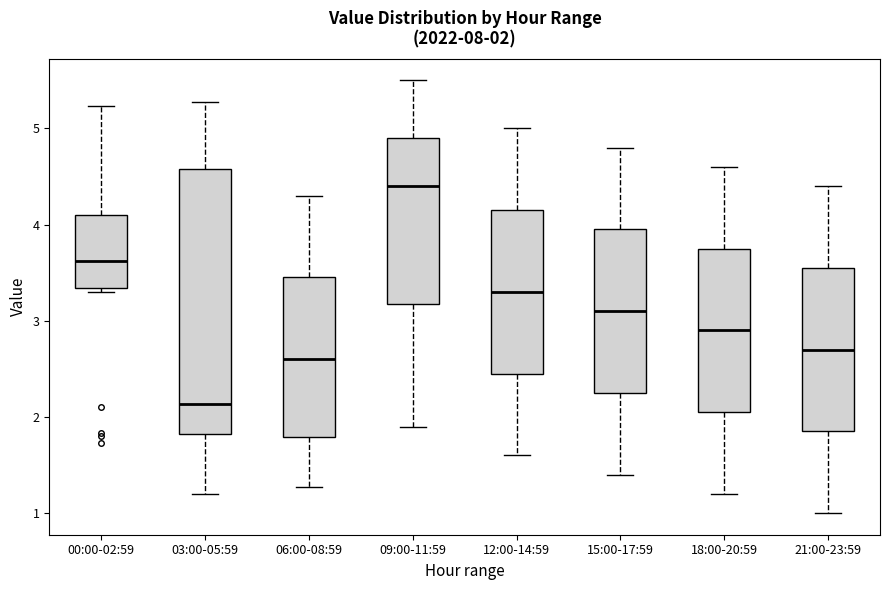

Which box has the highest median line?

09:00-11:59